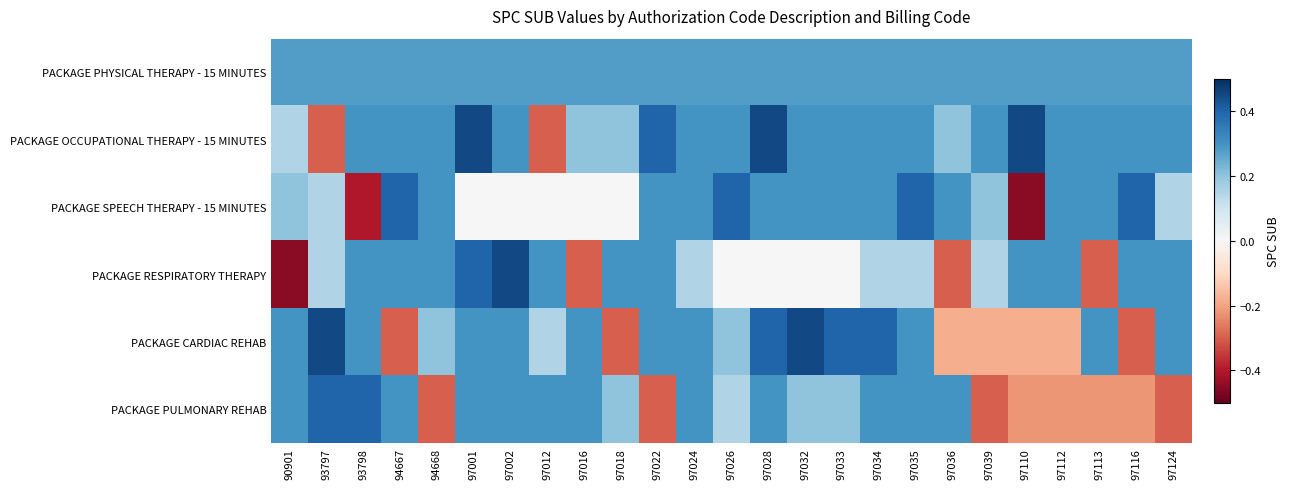

Which series has the widest spread of values?

PACKAGE RESPIRATORY THERAPY